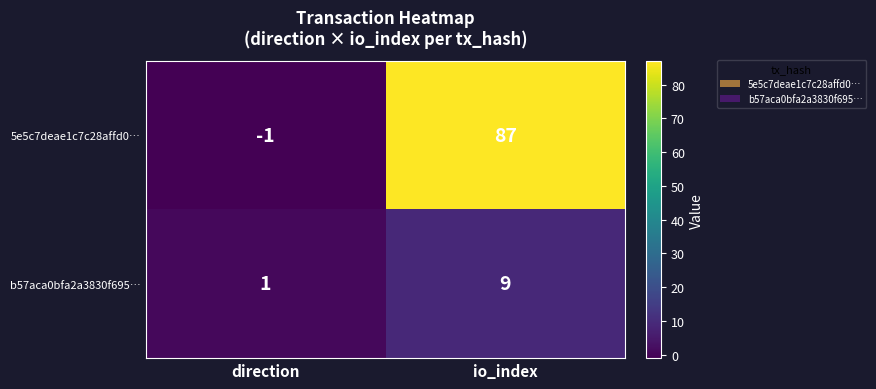

What is the sum of all b57aca0bfa2a3830f695… values?

10